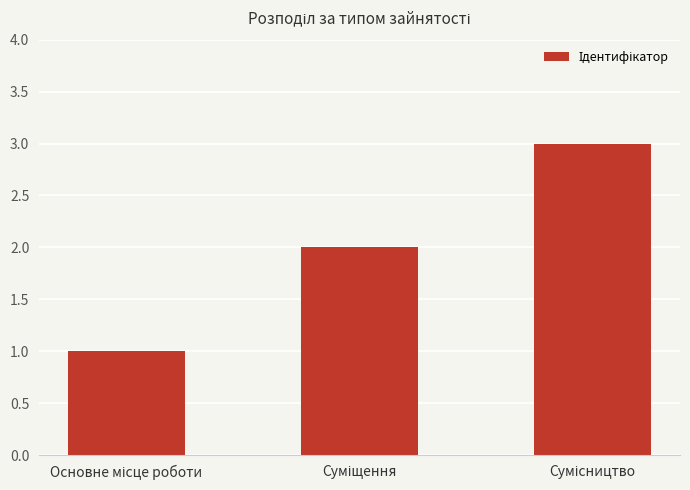

What is the sum of all values?

6